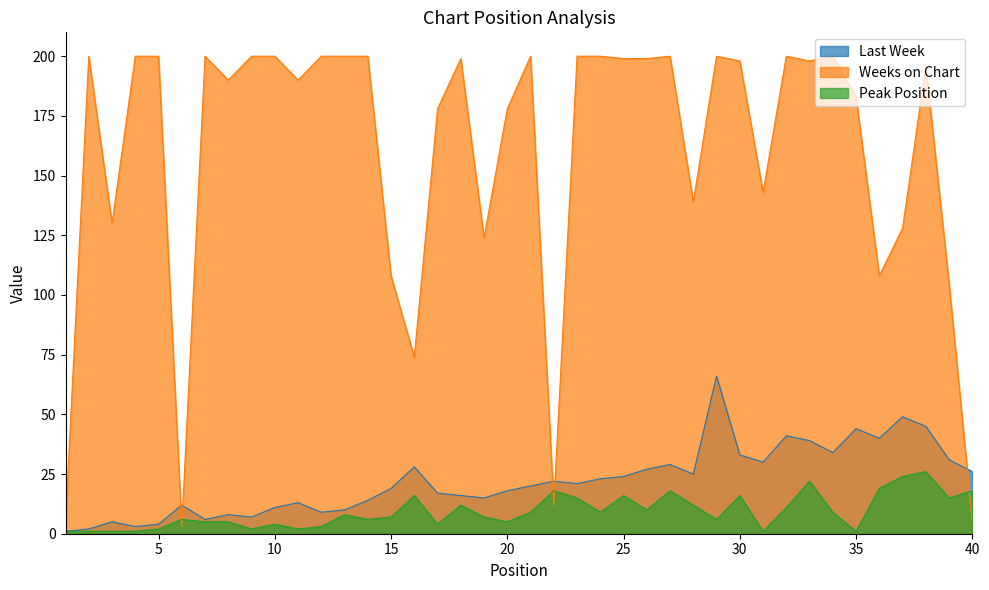

How many distinct data groups are displayed?

3